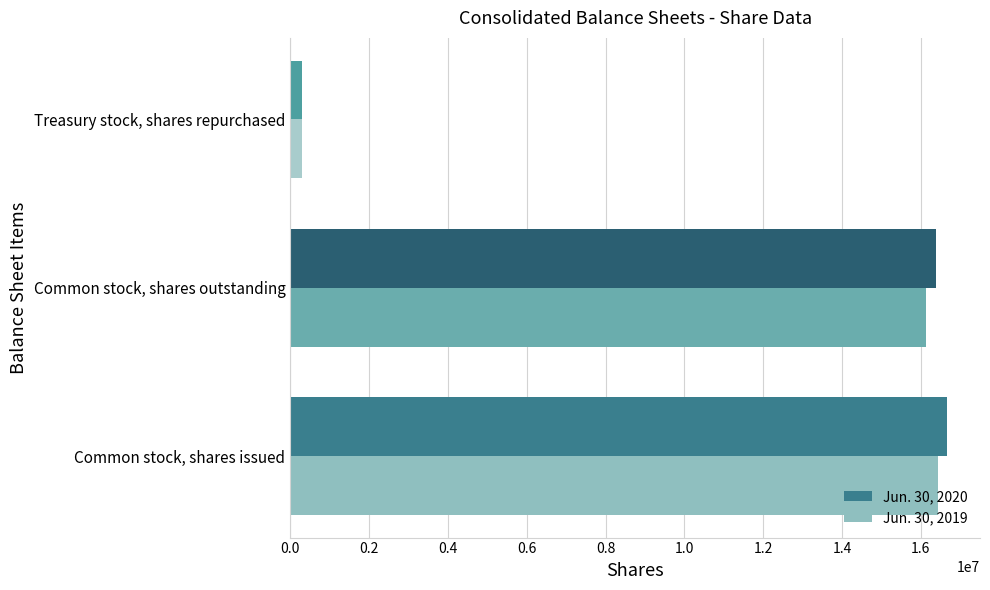

What are all the series names shown in the legend?

Jun. 30, 2020, Jun. 30, 2019